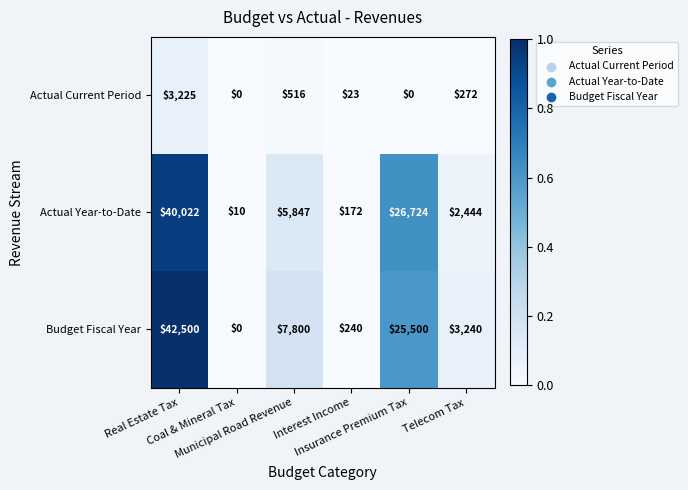

What is the difference between the maximum and second lowest values in the Actual Year-to-Date series?

39850